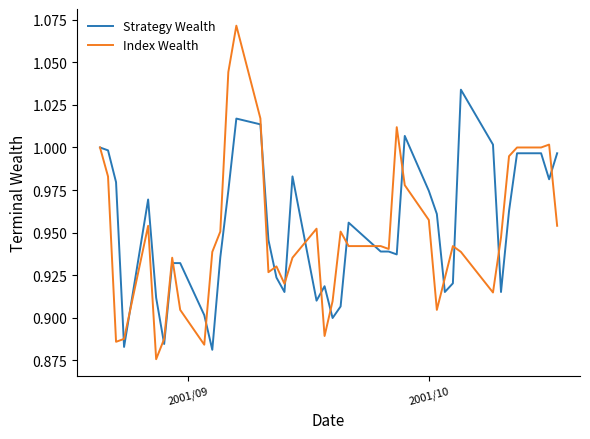

How many lines are shown in the chart?

2